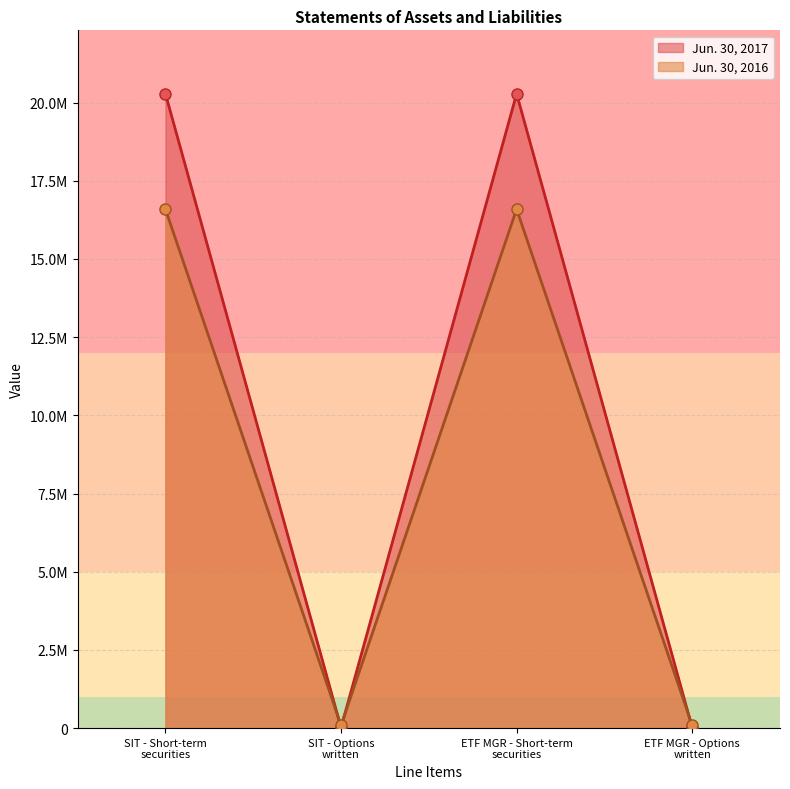

What position from the left is SIT - Short-term securities?

1